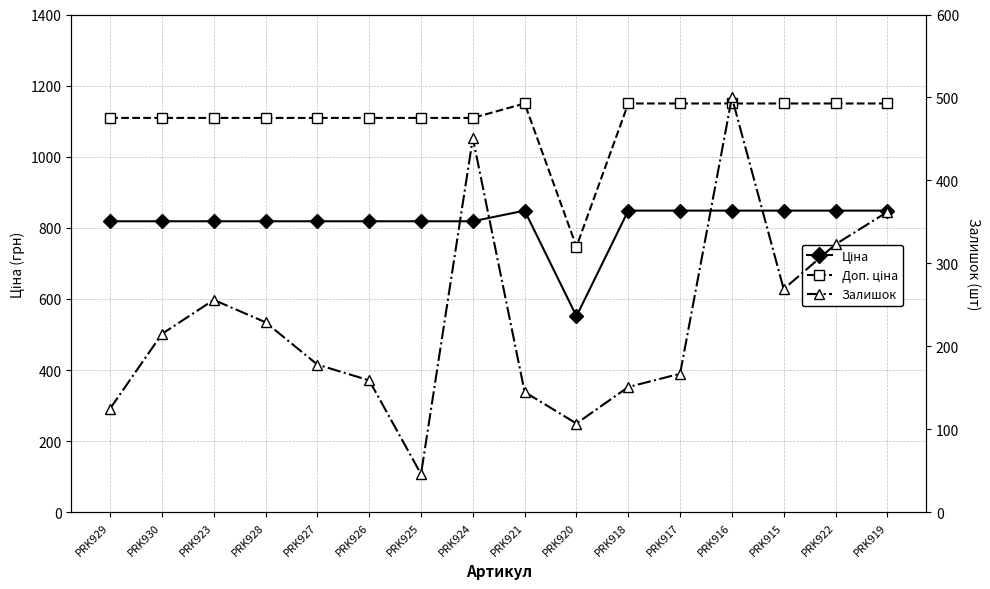

At which label is Доп. ціна closest to 948?

PRK929